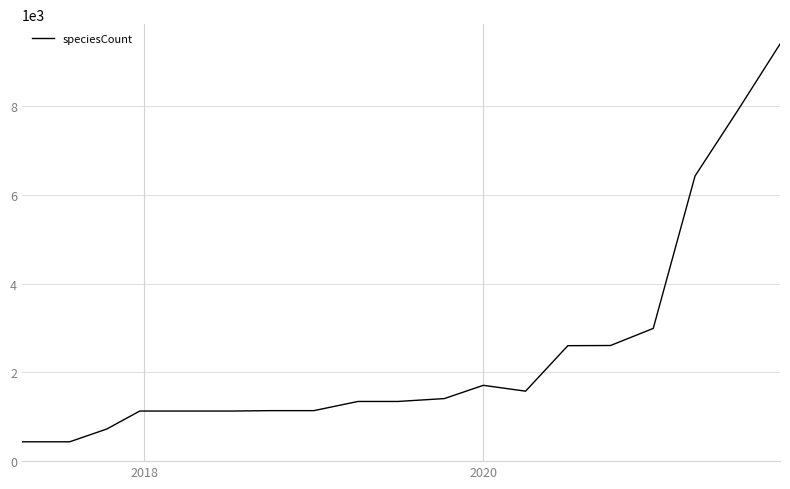

What is the greatest value displayed?

9407